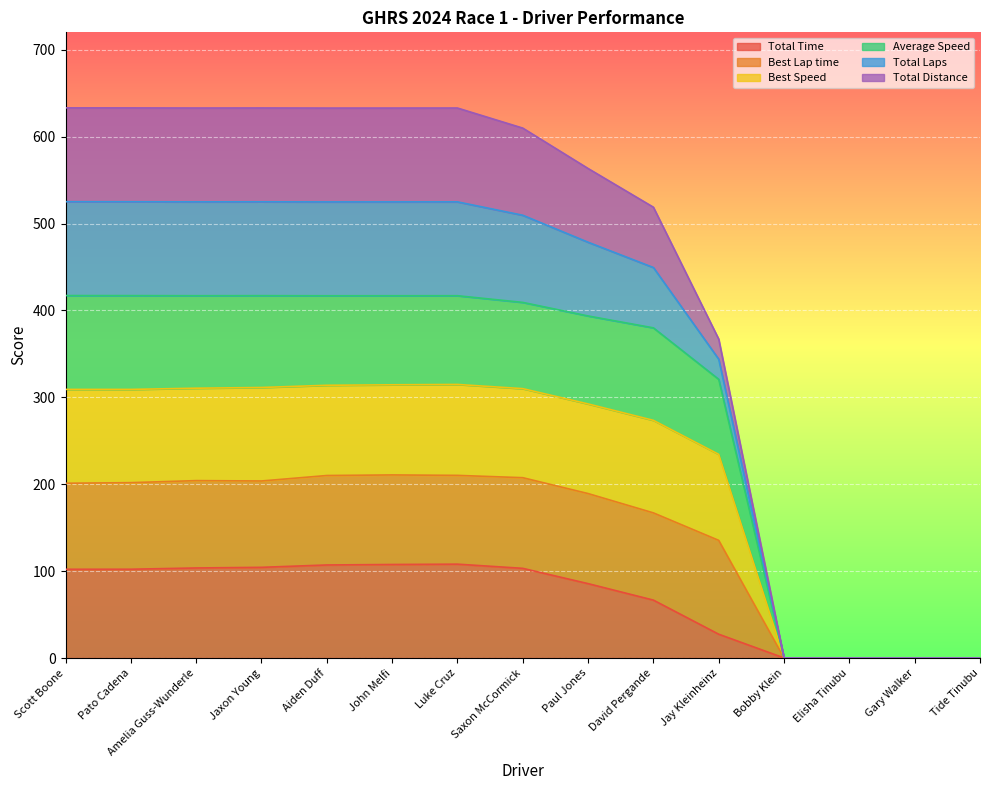

True or false: Best Speed and Average Speed cross at least once.

False